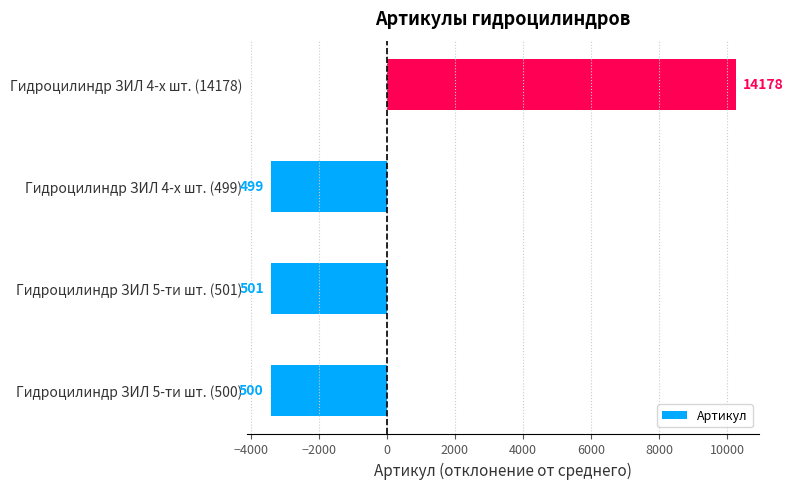

Are the bars horizontal?

Yes